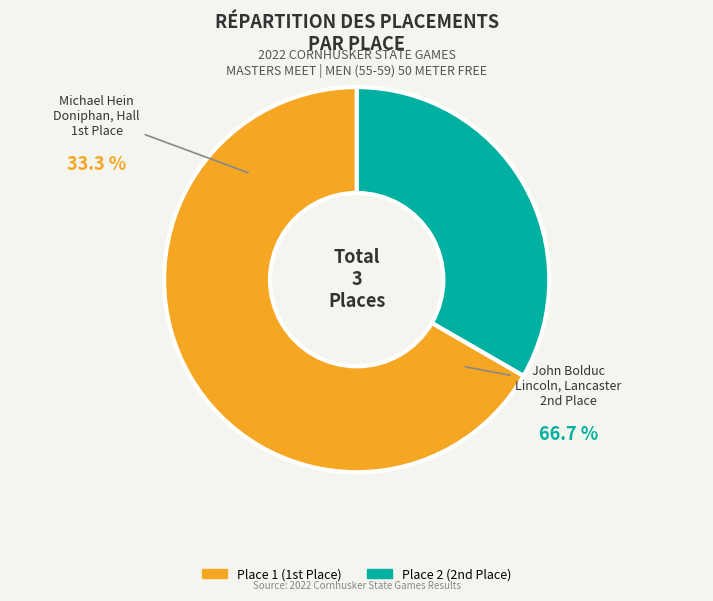

Is there any slice that represents more than half of the pie?

Yes